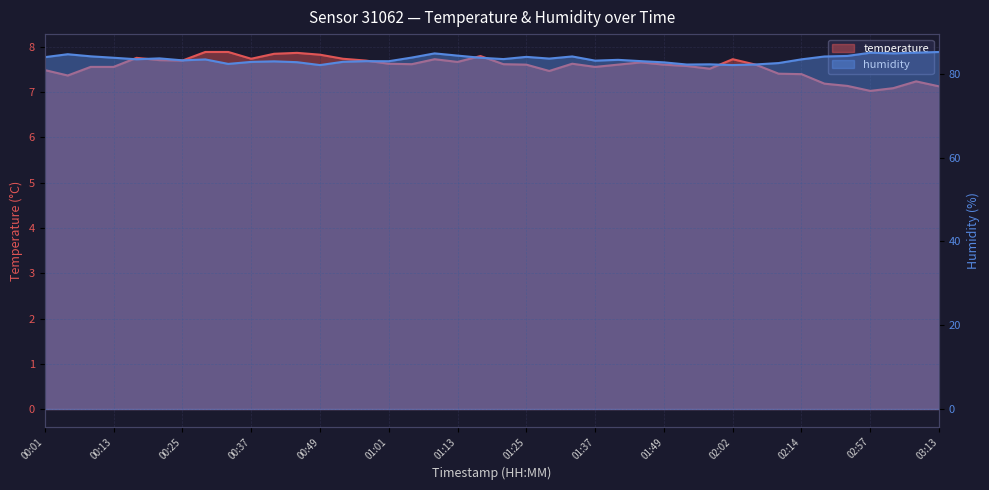

Does the chart have visible grid lines?

Yes